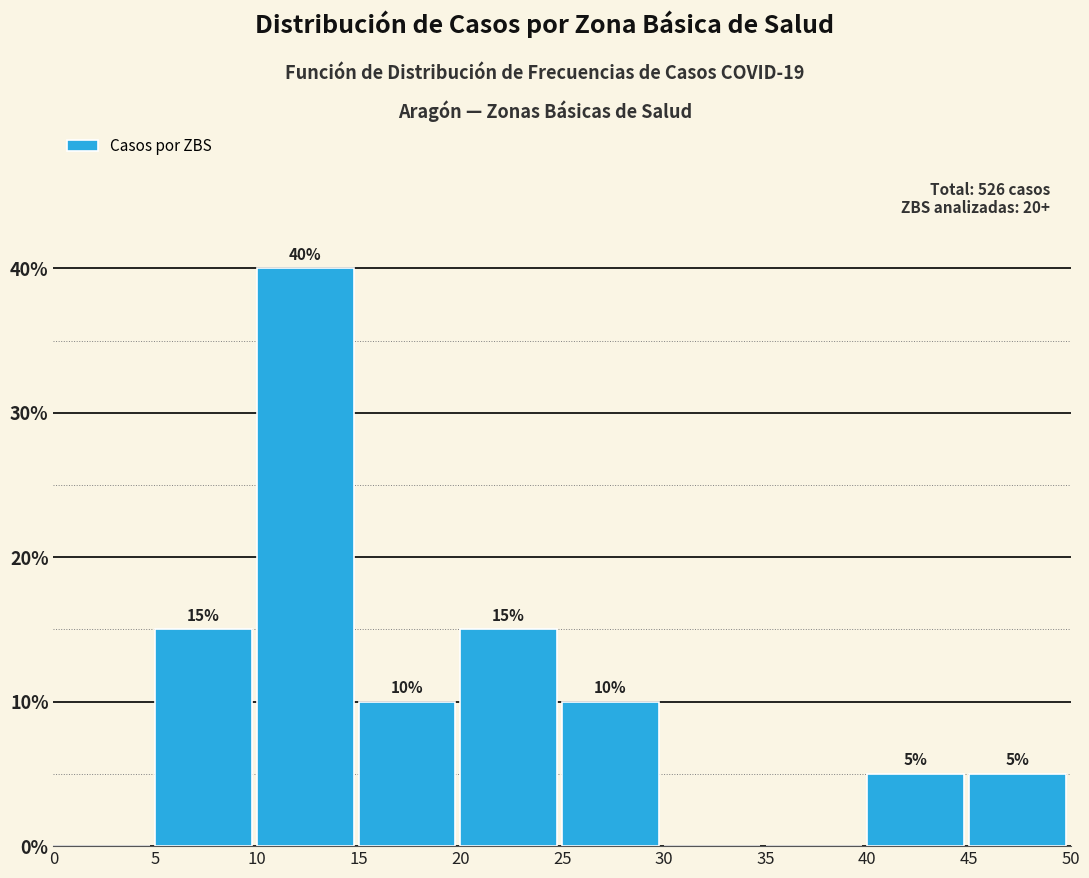

Over which range of the x-axis is the bar tallest?

10 to 15